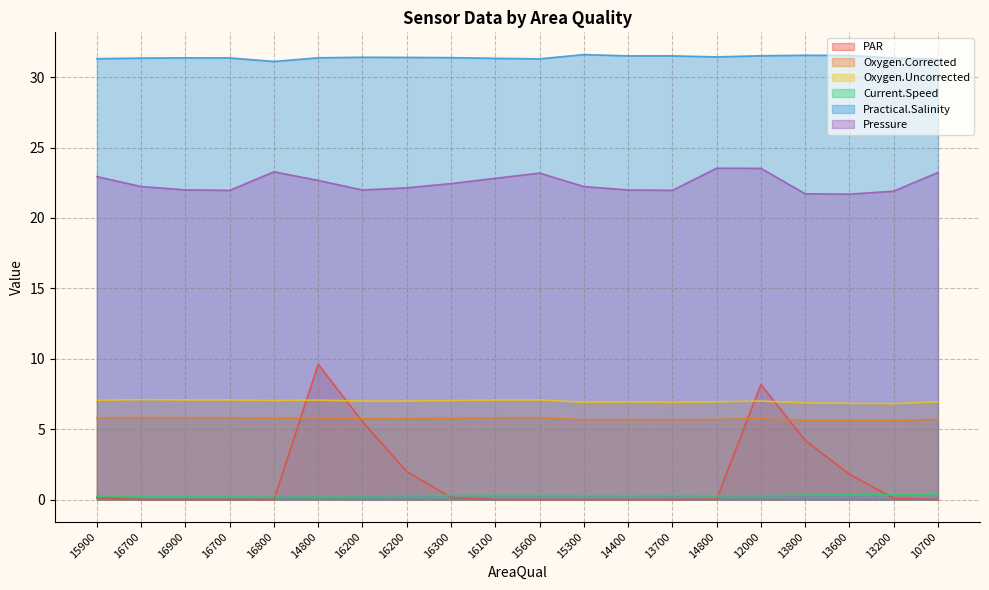

What is the difference between the maximum and second lowest values in the Current.Speed series?

0.1